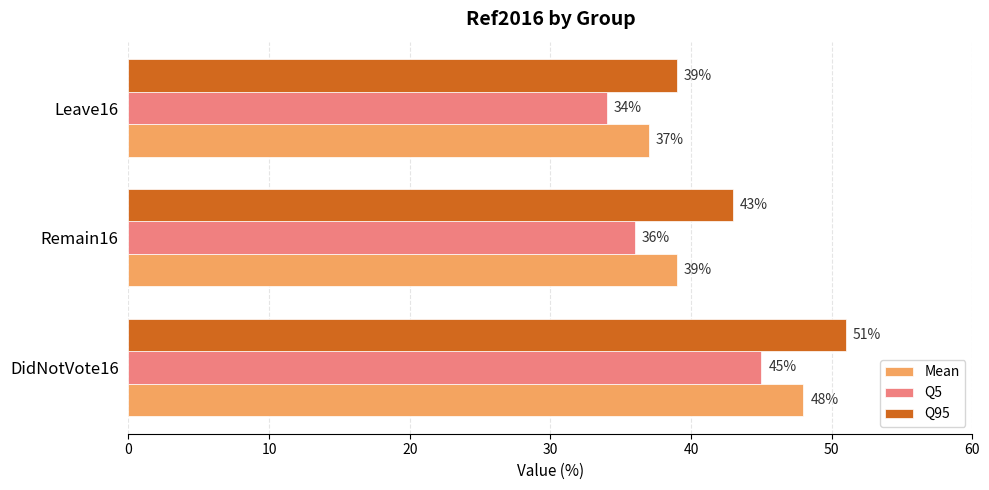

List the labels in order of Q5 value, smallest first.

Leave16, Remain16, DidNotVote16